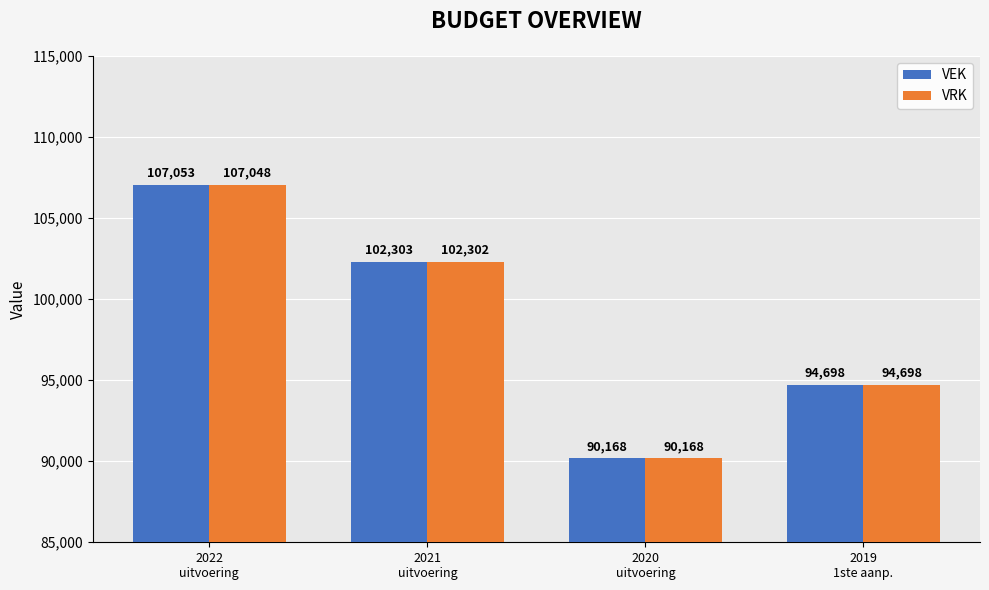

Where does the VRK series first go above 102302?

2022
uitvoering